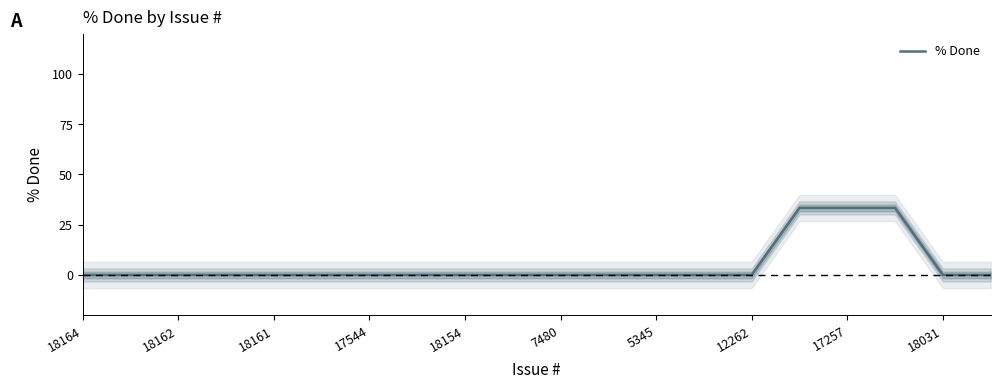

What is the label of the 4th point from the left?

17544